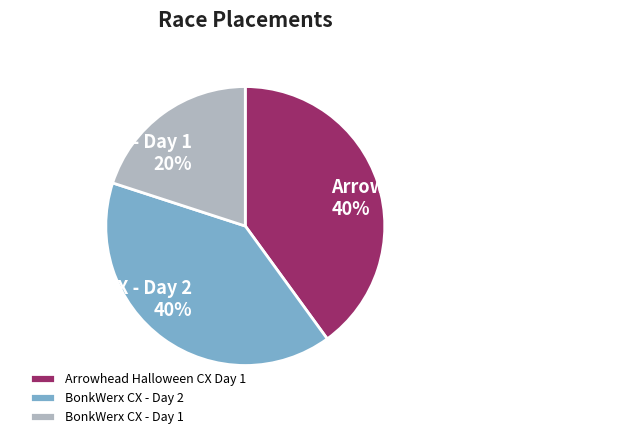

To the nearest percent, what portion does BonkWerx CX - Day 2 represent?

40%